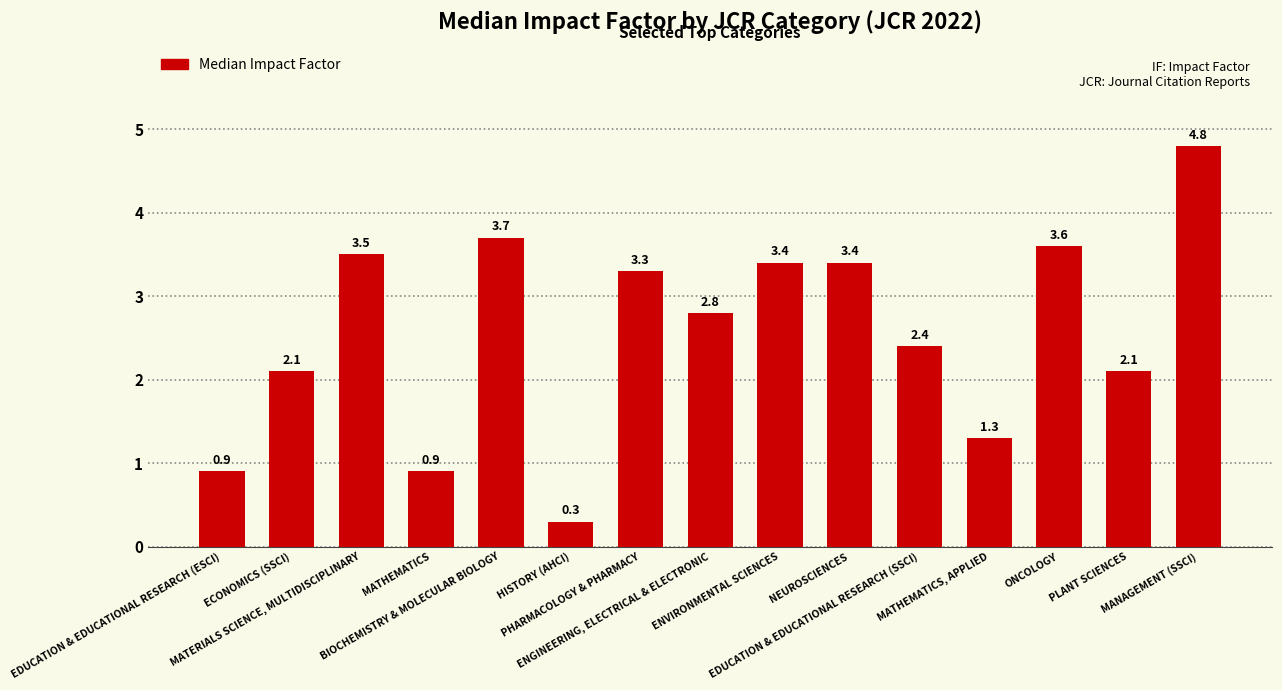

What is the value of the 13th bar from the left?

3.6